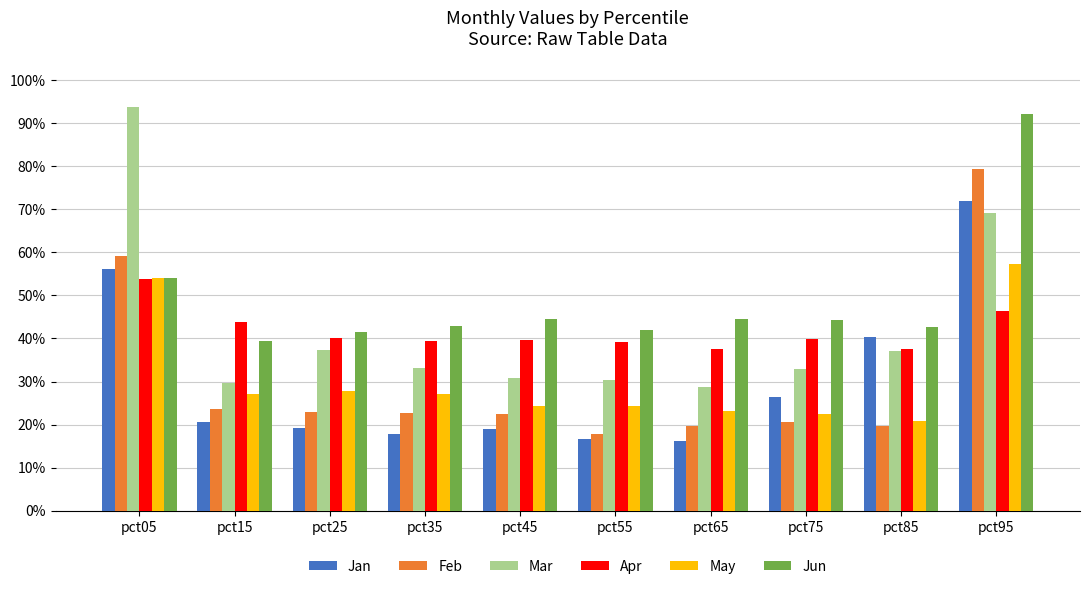

Which series has the largest total across all categories?

Jun